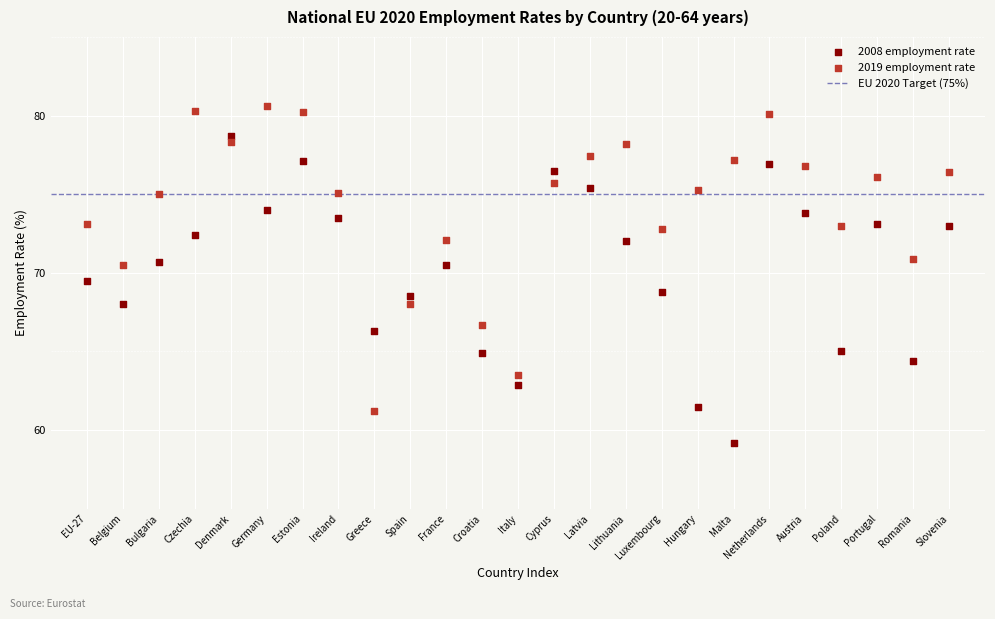

Which series contains the highest Y value?

2019 employment rate